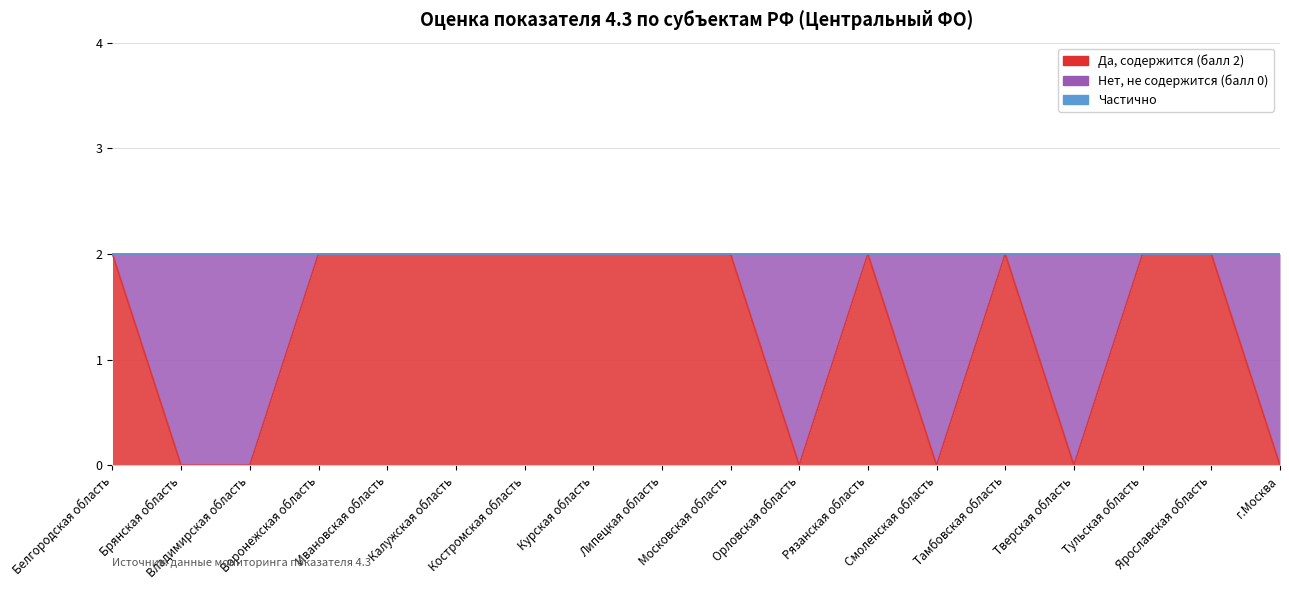

True or false: Частично and Да, содержится (балл 2) intersect in this chart.

False